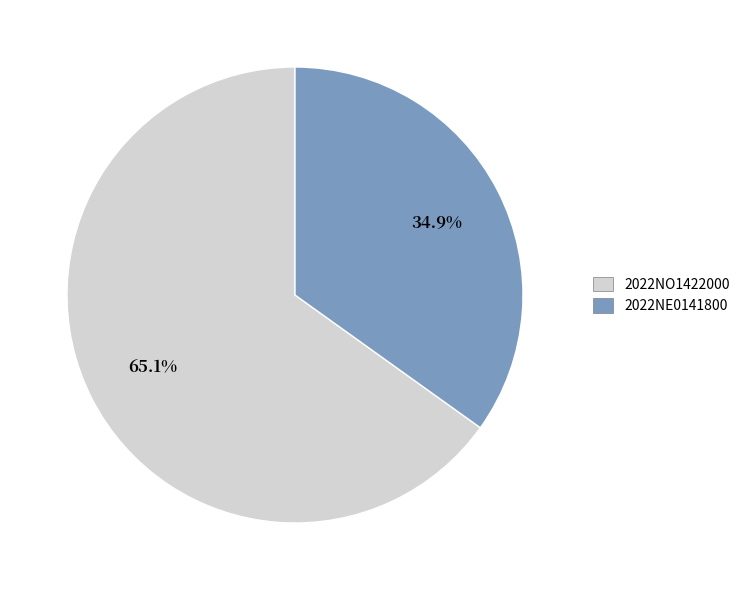

Approximately how many times larger is the value at 2022NE0141800 compared to 2022NO1422000?

0.5